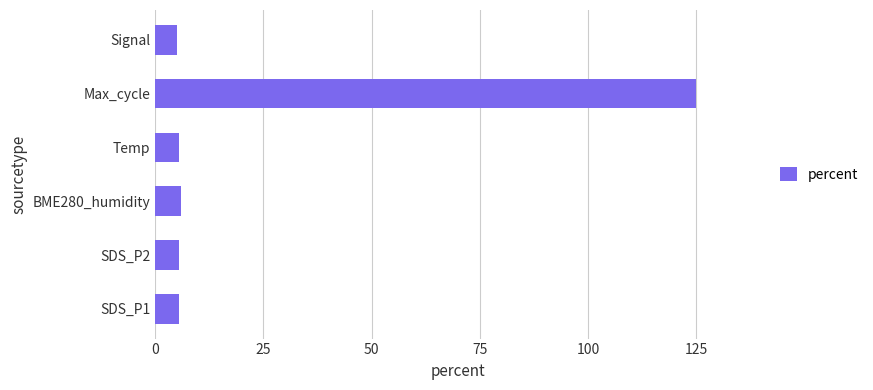

What is the average value?

25.4